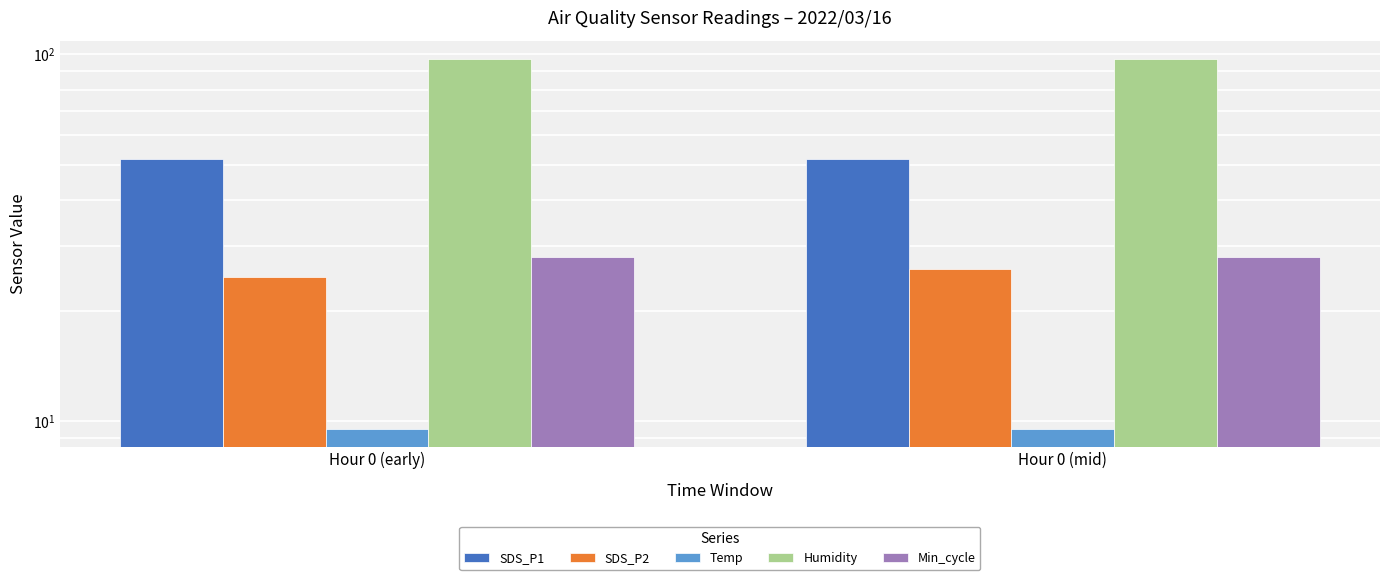

What is the maximum value for Temp?

9.5